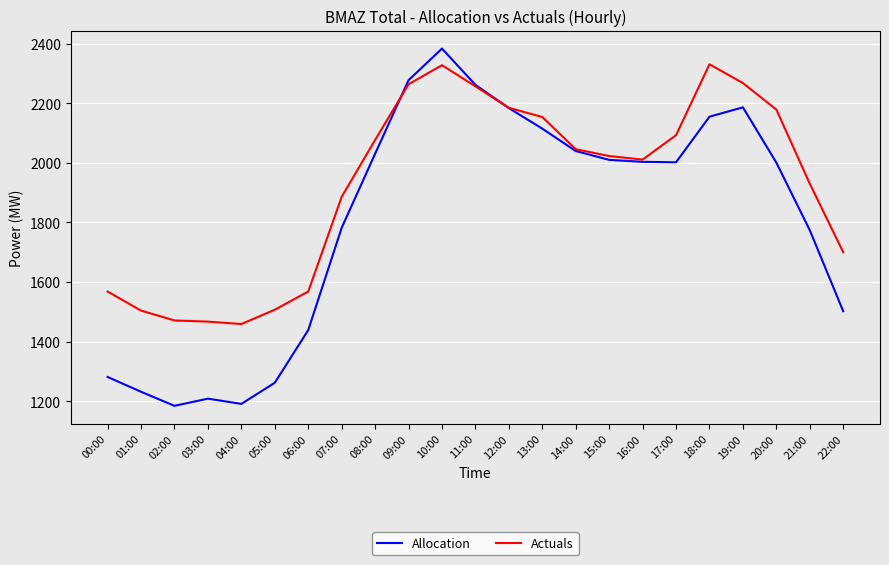

What is the highest value of the Allocation series?

2383.8